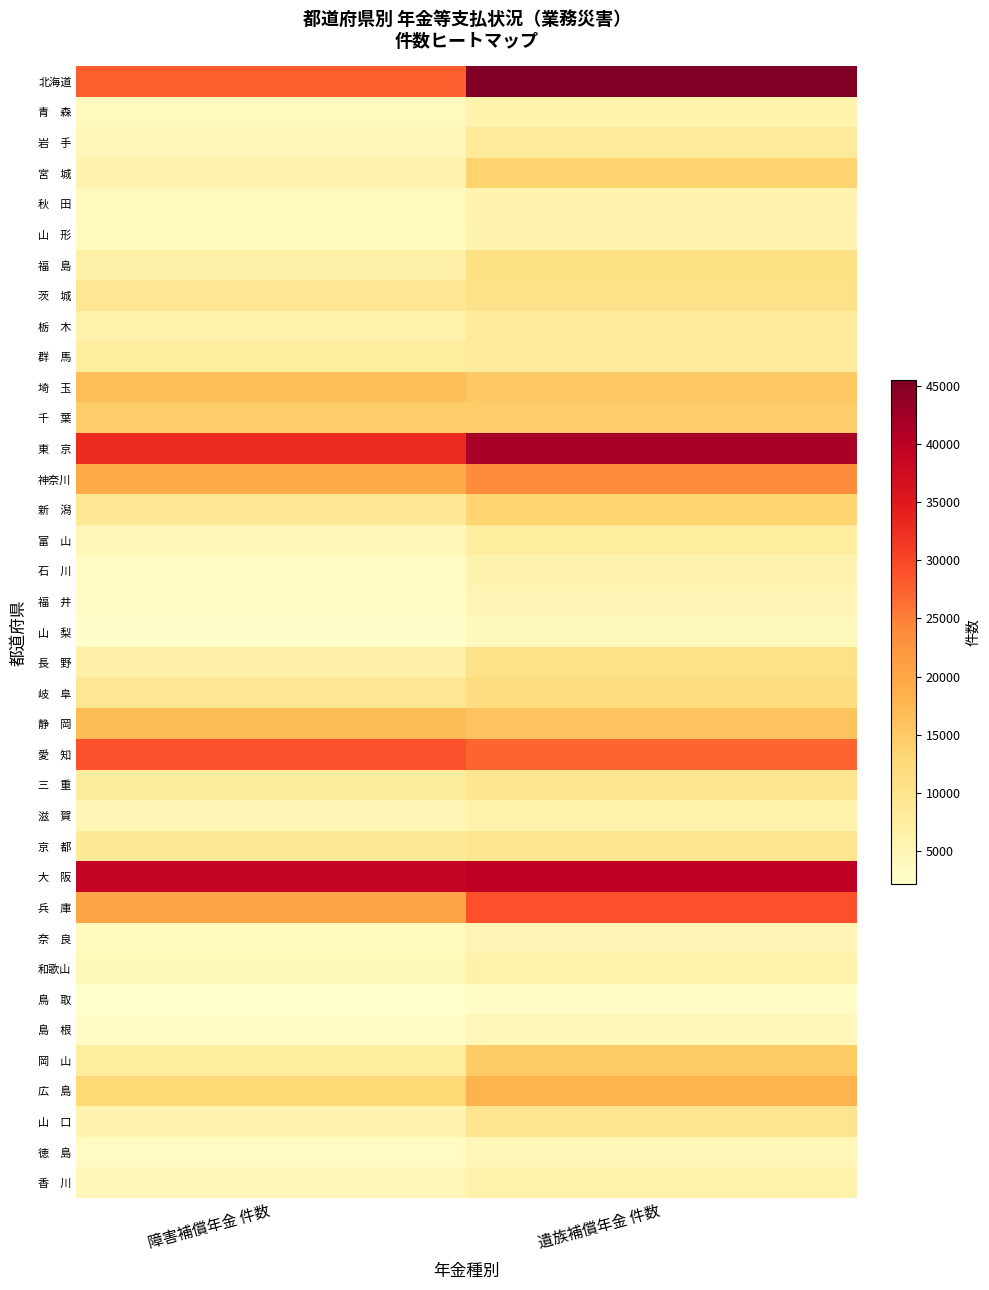

List the series in order of their peak value, highest first.

北海道, 東 京, 大 阪, 兵 庫, 愛 知, 神奈川, 広 島, 静 岡, 埼 玉, 岡 山, 千 葉, 宮 城, 新 潟, 岐 阜, 福 島, 長 野, 茨 城, 山 口, 三 重, 京 都, 栃 木, 岩 手, 群 馬, 富 山, 和歌山, 香 川, 滋 賀, 青 森, 秋 田, 石 川, 山 形, 奈 良, 福 井, 徳 島, 島 根, 山 梨, 鳥 取